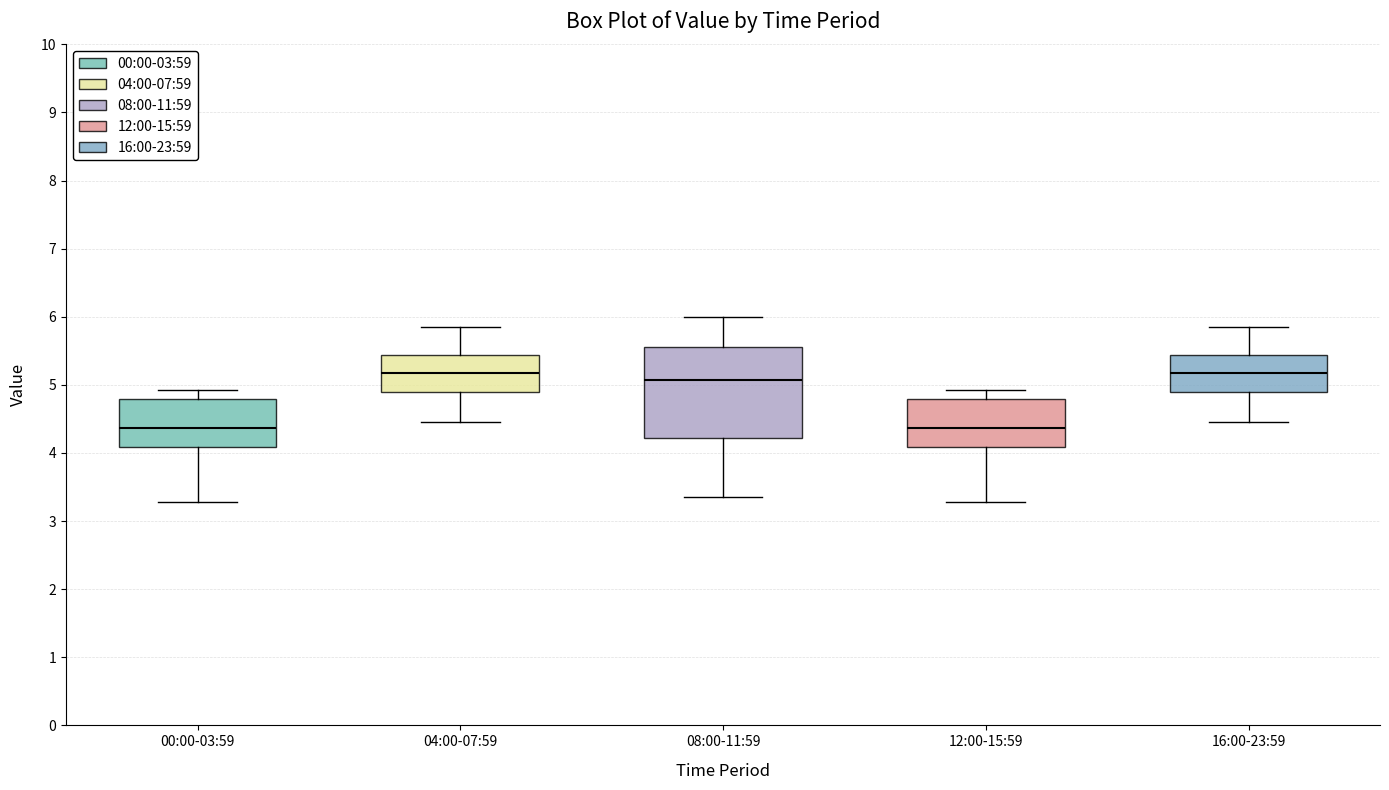

Which box is the tallest, from its lower edge to its upper edge?

08:00-11:59